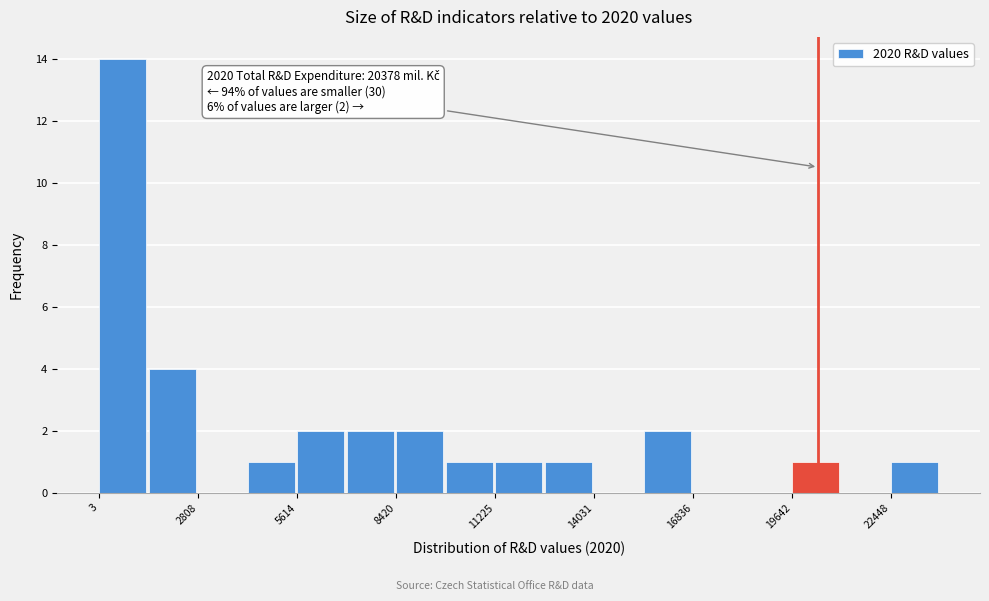

Read against the x-axis, roughly where is the centre of the tallest bar?

500